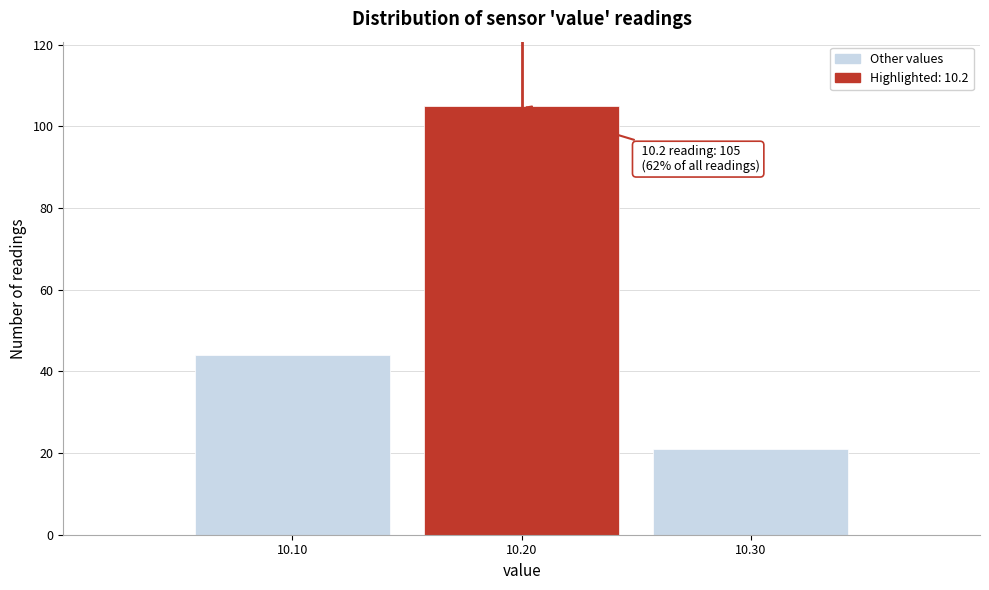

Over which range of the x-axis is the bar tallest?

10.15 to 10.25